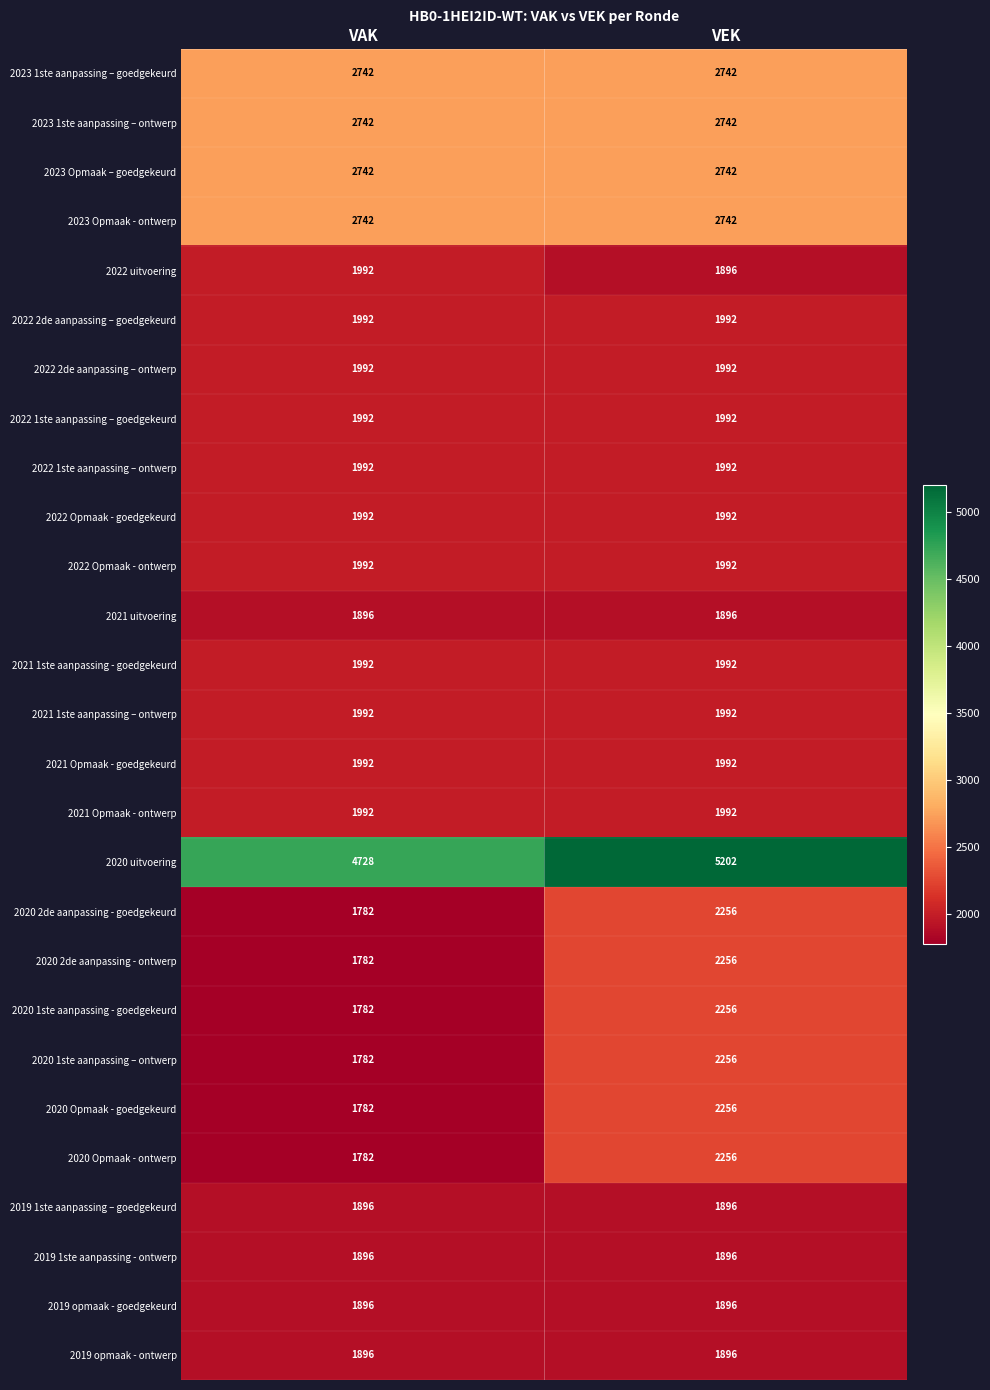

What is the maximum value shown in the chart?

5202